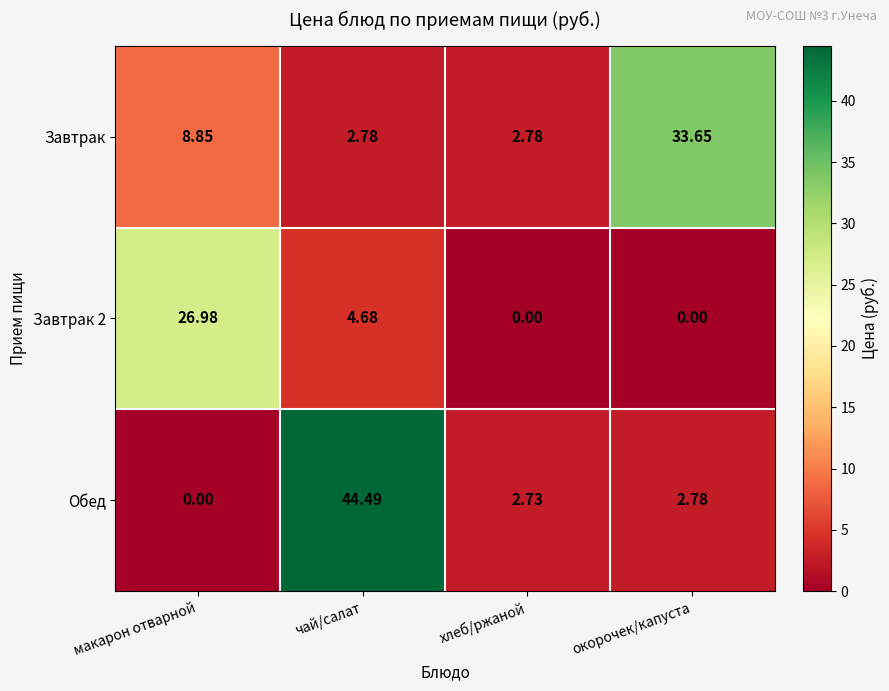

List the series in order of their peak value, highest first.

Обед, Завтрак, Завтрак 2